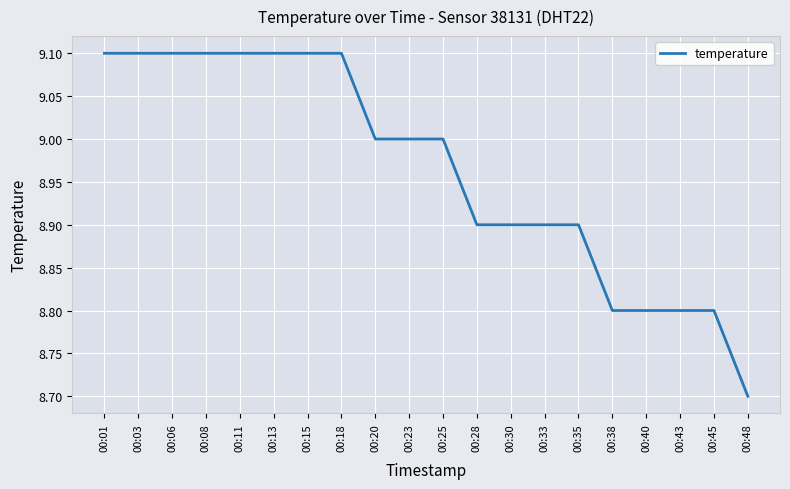

Reading right to left, extract all data points from this chart.

8.7	8.8	8.8	8.8	8.8	8.9	8.9	8.9	8.9	9.0	9.0	9.0	9.1	9.1	9.1	9.1	9.1	9.1	9.1	9.1